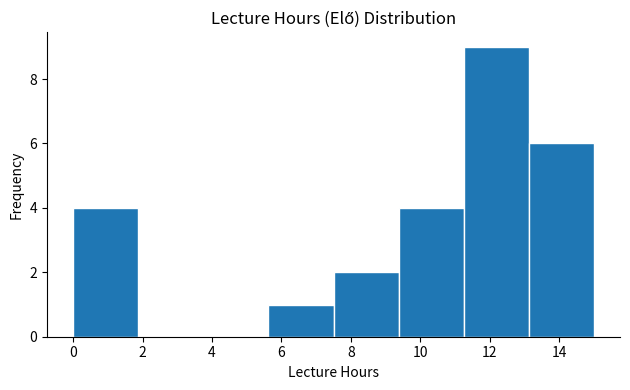

Which range on the x-axis has the tallest bar?

11.2 to 13.2